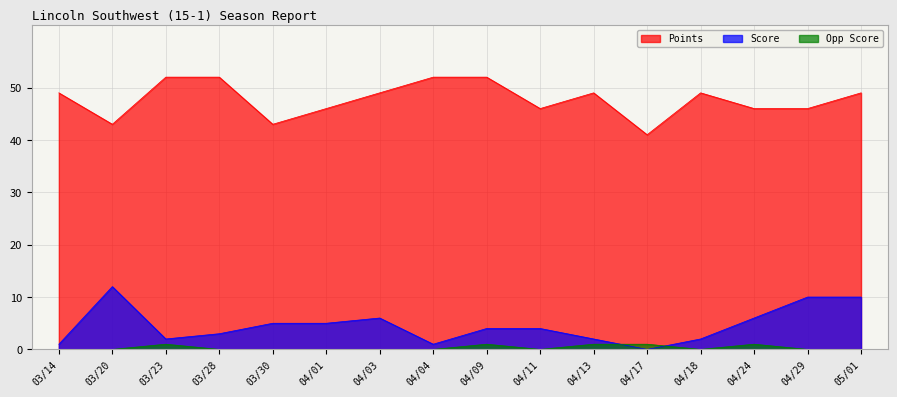

The value of Opp Score at 05/01 is 0. True or false?

False